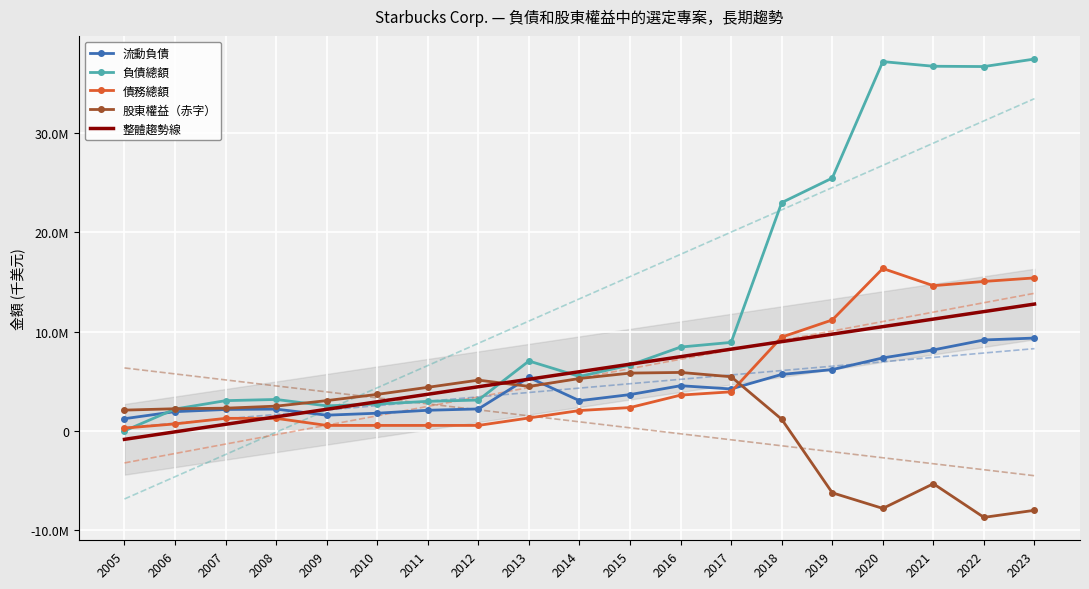

Reading left to right, transcribe all the data shown in this chart.

流動負債: 2005=1226996.0	2006=1935620.0	2007=2155566.0	2008=2189700.0	2009=1581000.0	2010=1779100.0	2011=2075800.0	2012=2209800.0	2013=5377300.0	2014=3038700.0	2015=3653500.0	2016=4546900.0	2017=4220700.0	2018=5684200.0	2019=6168700.0	2020=7346800.0	2021=8151400.0	2022=9151800.0	2023=9345300.0
負債總額: 2005=0.0	2006=2200435.0	2007=3042461.0	2008=3163400.0	2009=2519900.0	2010=2703600.0	2011=2973100.0	2012=3104700.0	2013=7034400.0	2014=5479200.0	2015=6626300.0	2016=8438800.0	2017=8908600.0	2018=22980600.0	2019=25450600.0	2020=37173900.0	2021=36707100.0	2022=36677100.0	2023=37433300.0
債務總額: 2005=280618.0	2006=702720.0	2007=1261144.0	2008=1263300.0	2009=549500.0	2010=549400.0	2011=549500.0	2012=549600.0	2013=1299400.0	2014=2048300.0	2015=2347500.0	2016=3602200.0	2017=3932600.0	2018=9440100.0	2019=11167000.0	2020=16348300.0	2021=14615800.0	2022=15043900.0	2023=15399700.0
股東權益（赤字）: 2005=2090634.0	2006=2228506.0	2007=2284117.0	2008=2490900.0	2009=3045700.0	2010=3674700.0	2011=4384900.0	2012=5109000.0	2013=4480200.0	2014=5272000.0	2015=5818000.0	2016=5884000.0	2017=5450100.0	2018=1169500.0	2019=-6232200.0	2020=-7805100.0	2021=-5321200.0	2022=-8706600.0	2023=-7994800.0
整體趨勢線: 2005=-852502.4	2006=-95895.0	2007=660712.5	2008=1417320.0	2009=2173927.4	2010=2930534.9	2011=3687142.3	2012=4443749.8	2013=5200357.2	2014=5956964.7	2015=6713572.2	2016=7470179.6	2017=8226787.1	2018=8983394.5	2019=9740002.0	2020=10496609.4	2021=11253216.9	2022=12009824.4	2023=12766431.8